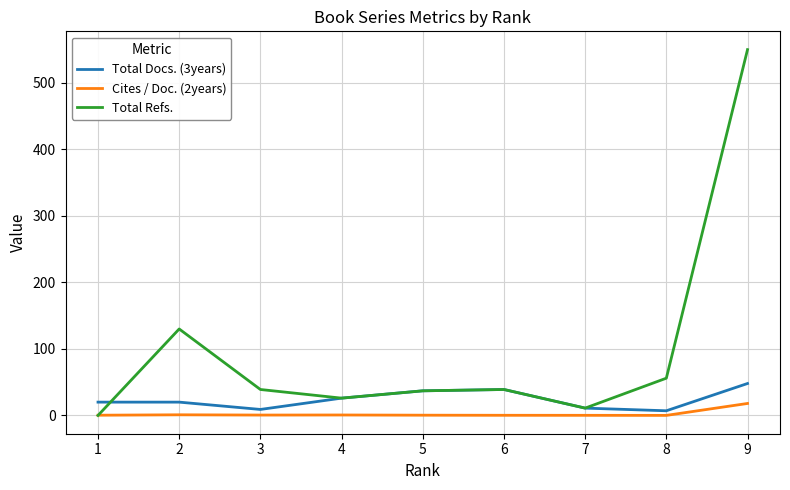

Rank the series by their maximum value, from lowest to highest.

Cites / Doc. (2years), Total Docs. (3years), Total Refs.